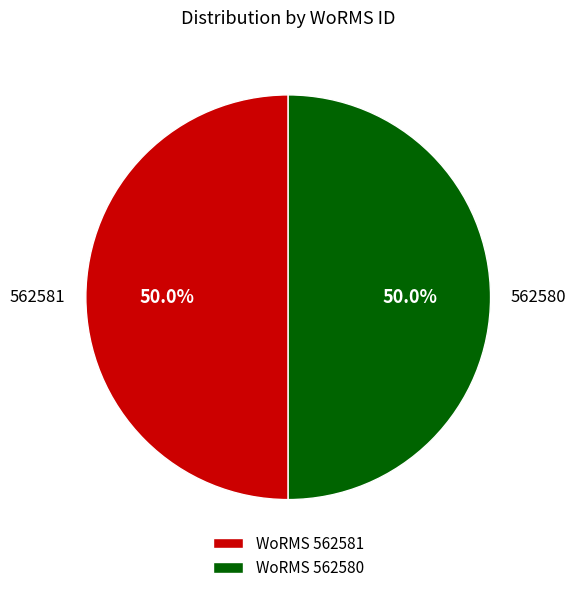

Combined, do 562580 and 562581 account for over 50%?

Yes